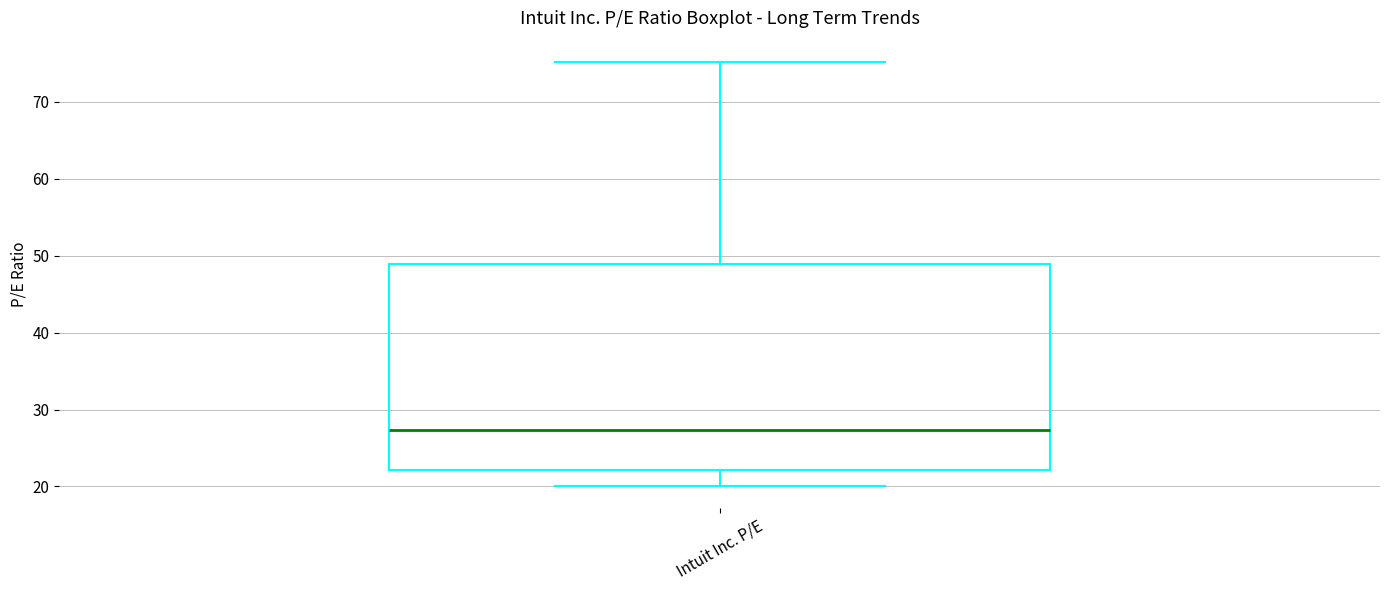

Transcribe this box plot: give where the median line is, the range the box spans, and where the two whiskers end, as read against the y-axis. The values are not printed on the chart, so give them approximately, as read against the axis.

median 27, box 22 to 49, whiskers 20 to 75